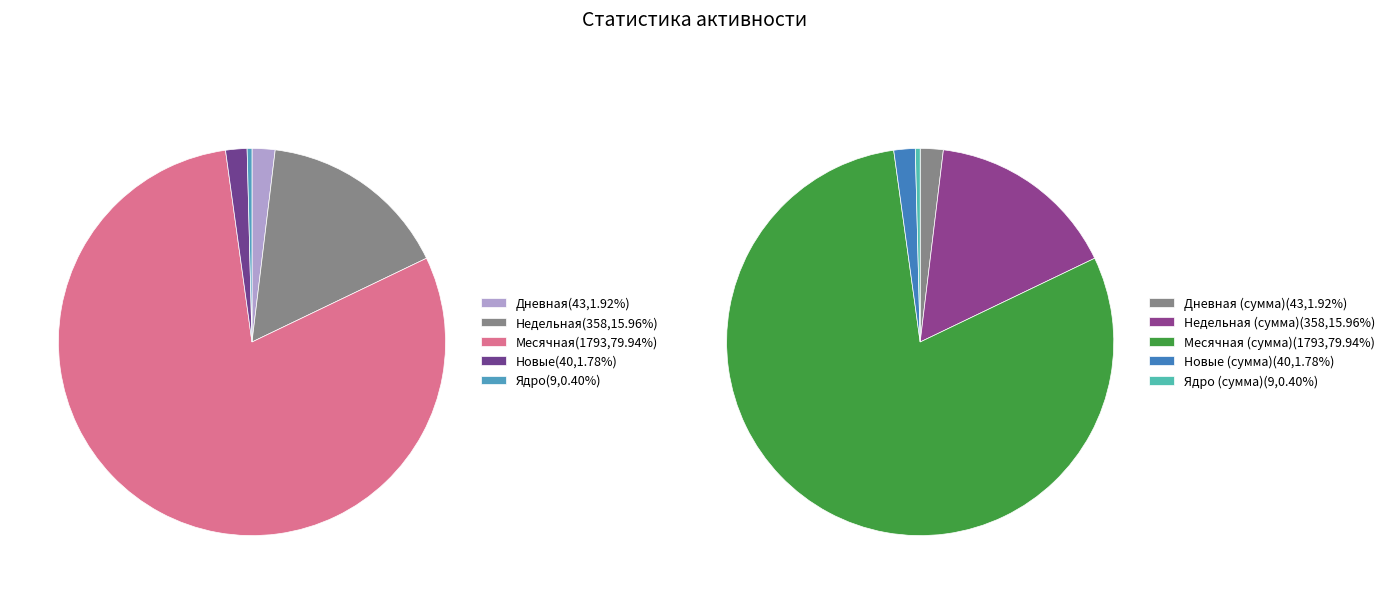

How many slices are in this pie chart?

10